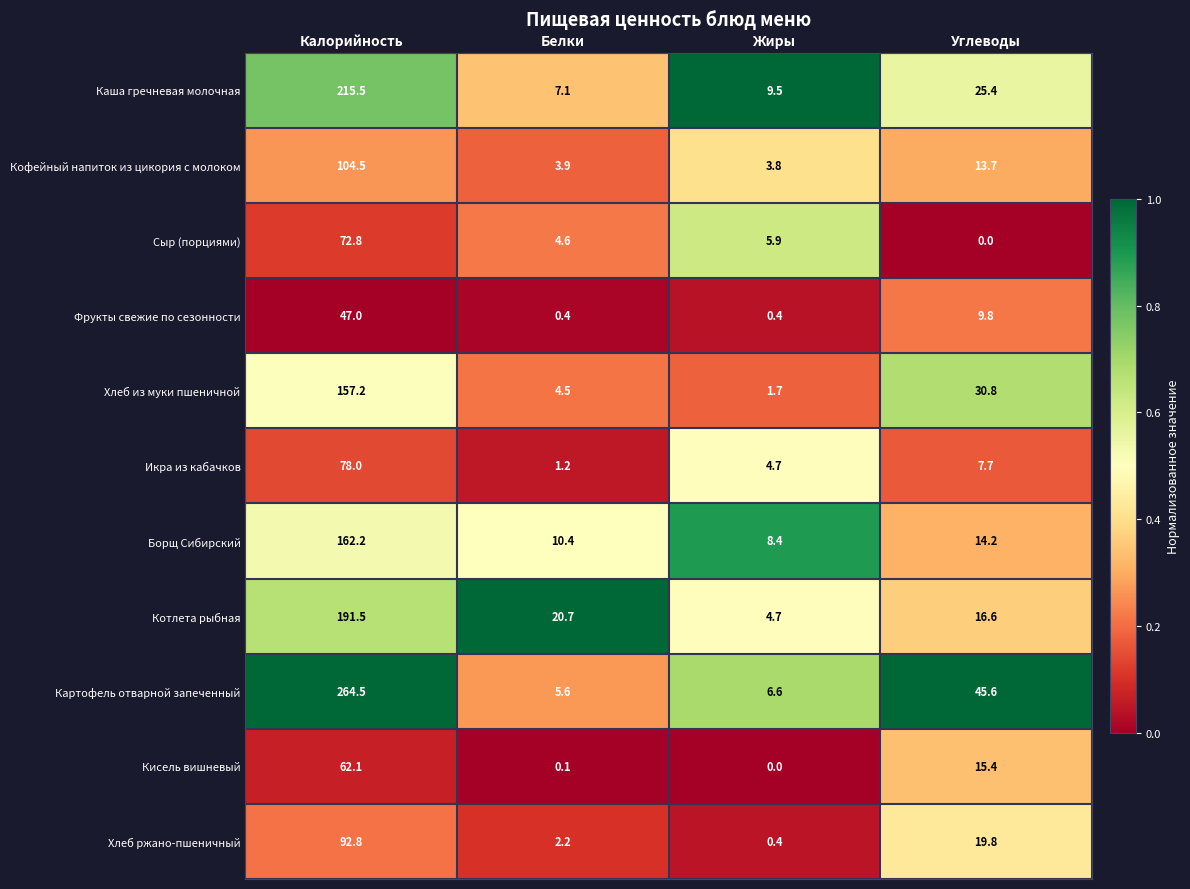

Which series changed the most between Жиры and Углеводы?

Картофель отварной запеченный